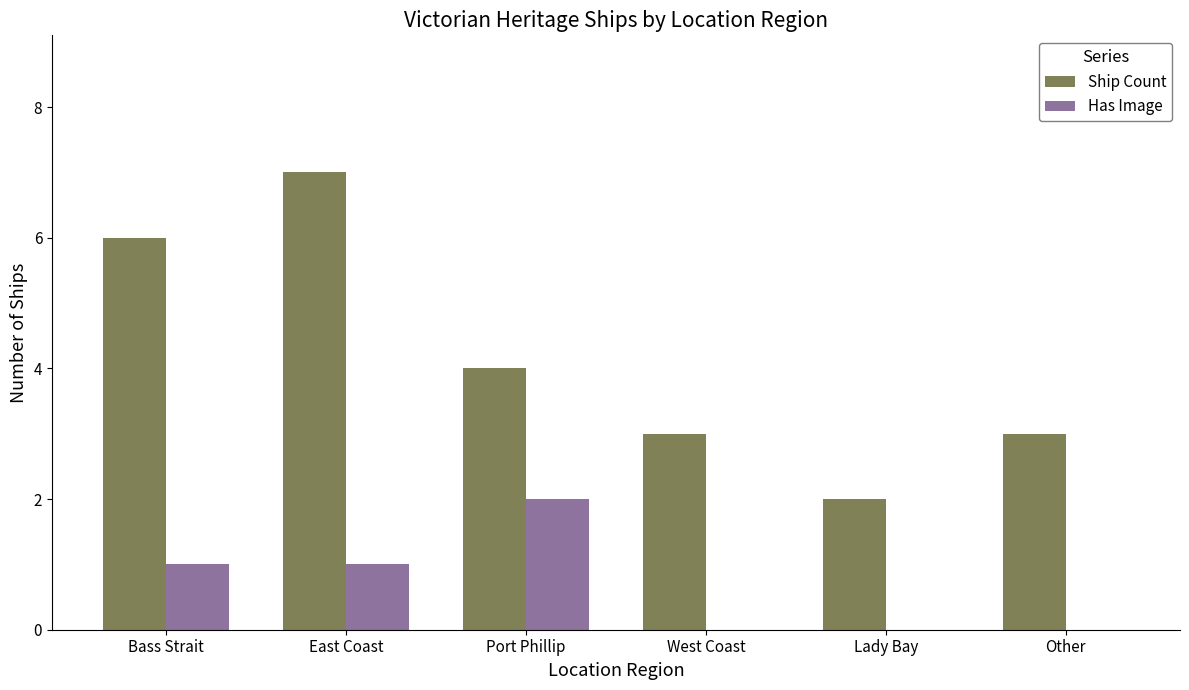

The value of Ship Count at East Coast is 3. True or false?

False